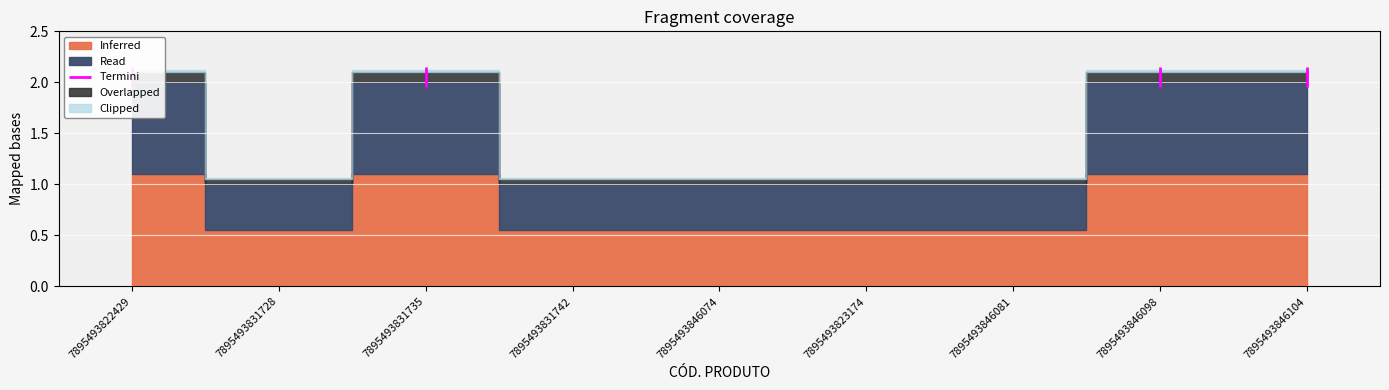

What is the value of the 9th point from the left?

2